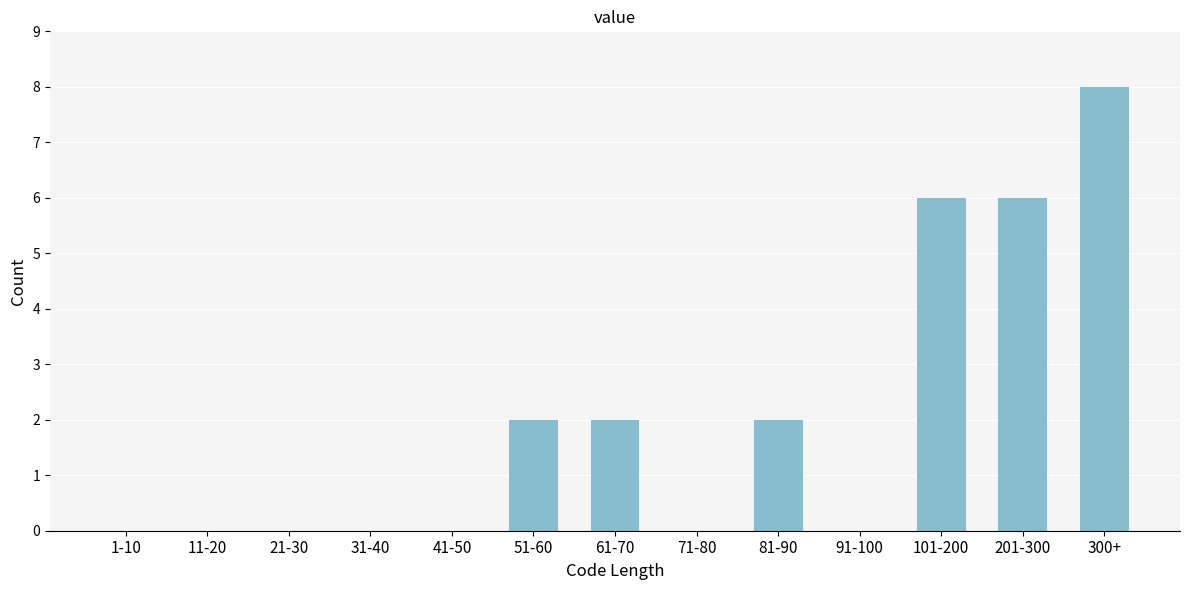

Reading left to right, extract all data points from this chart.

1-10=0	11-20=0	21-30=0	31-40=0	41-50=0	51-60=2	61-70=2	71-80=0	81-90=2	91-100=0	101-200=6	201-300=6	300+=8